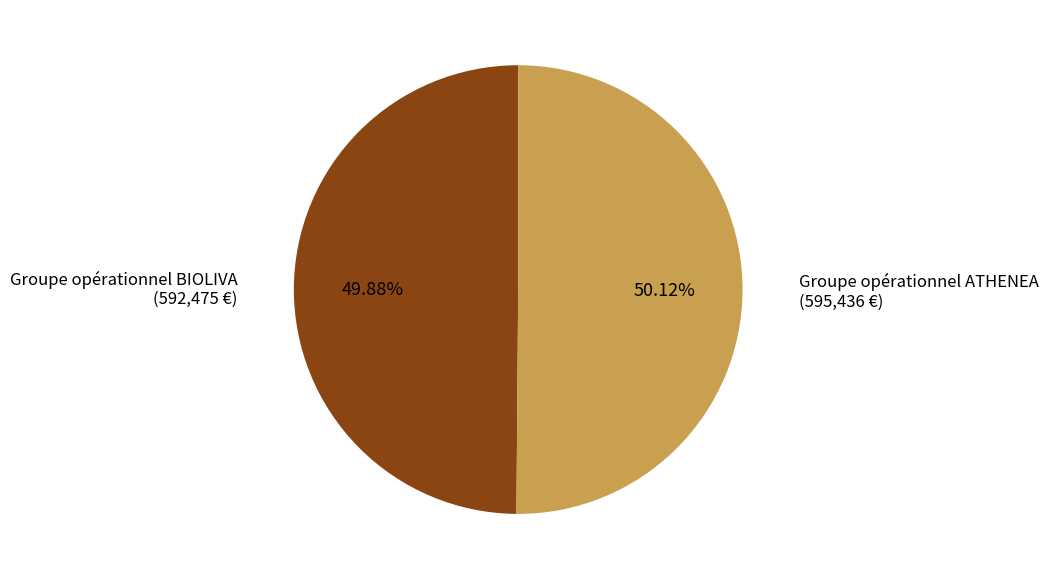

Is there any slice that represents more than half of the pie?

Yes